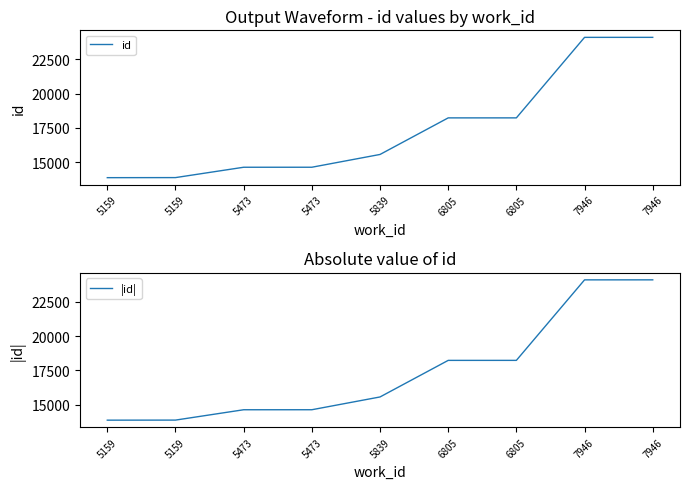

The value of id at 6805 is 11549. True or false?

False